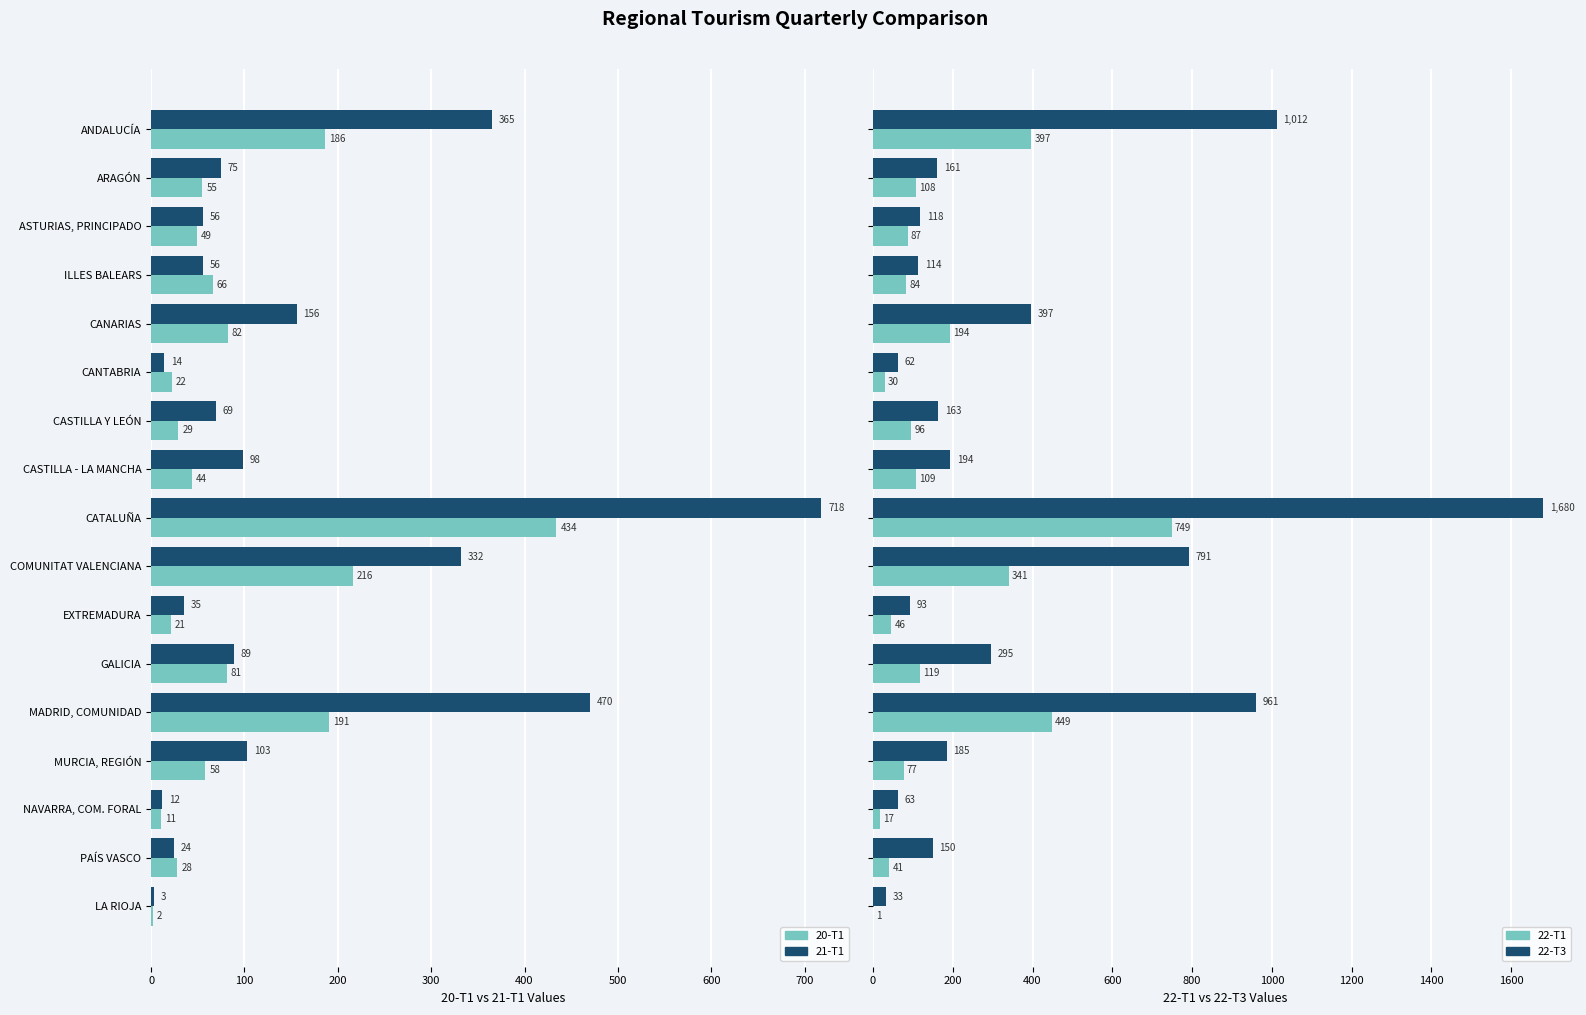

What is the difference between the highest and lowest values at GALICIA?

214